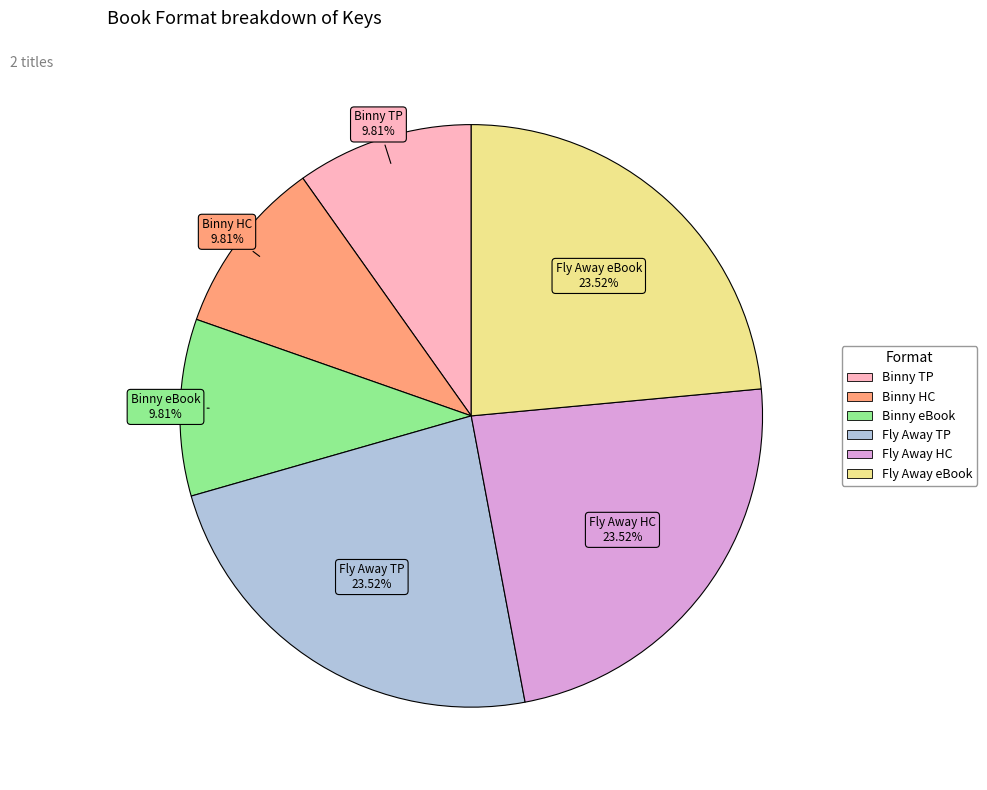

Is there a majority slice in this chart?

No